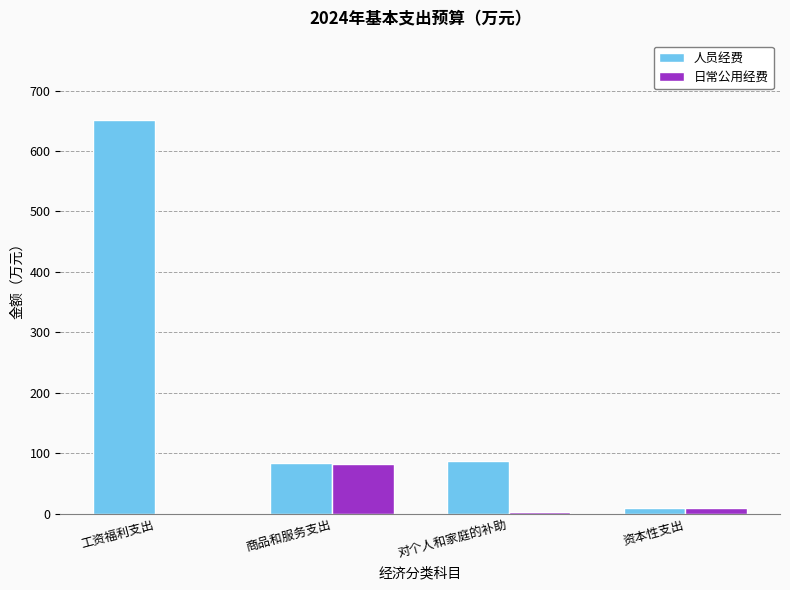

Is the value of 人员经费 at 商品和服务支出 greater than the value of 日常公用经费 at 对个人和家庭的补助?

Yes